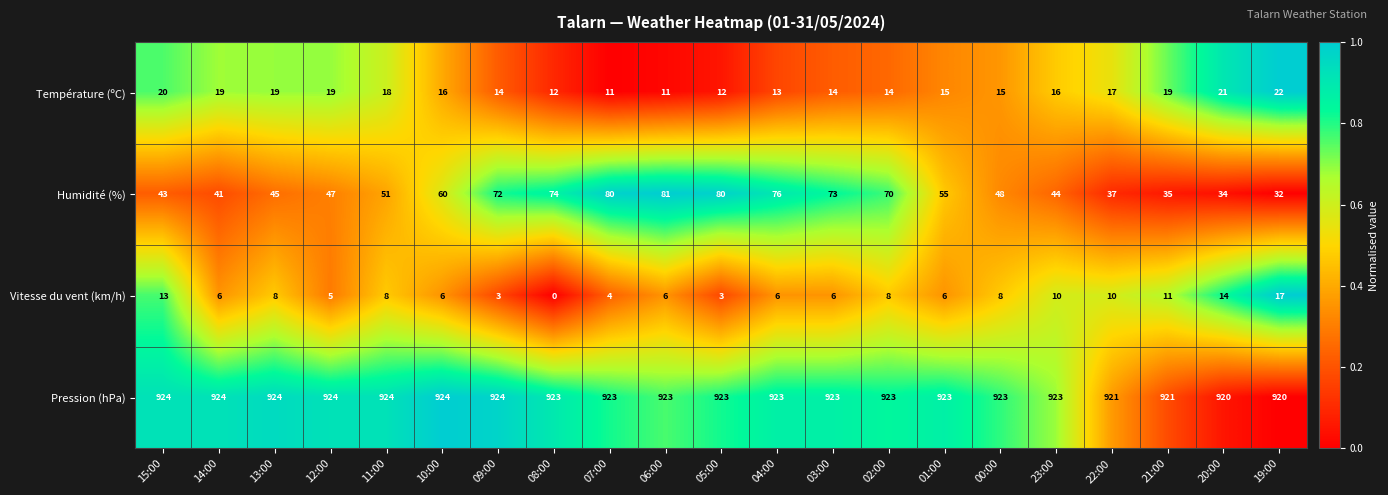

How many values in the Température (ºC) series are below 16?

10